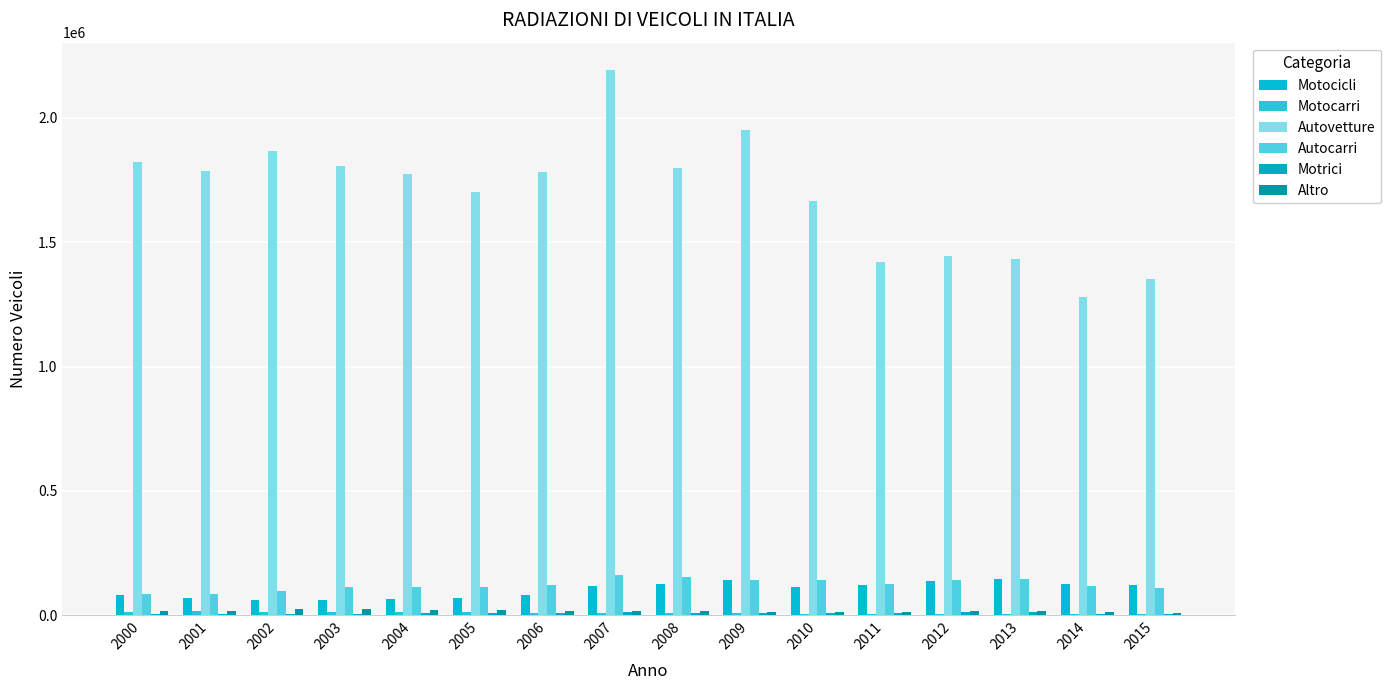

Are the bars horizontal?

No